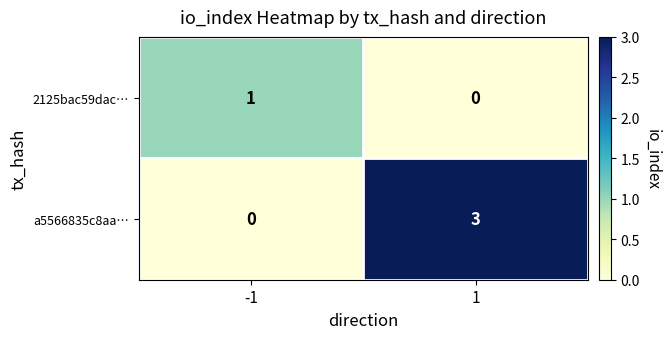

At which category is the sum across all series the highest?

1